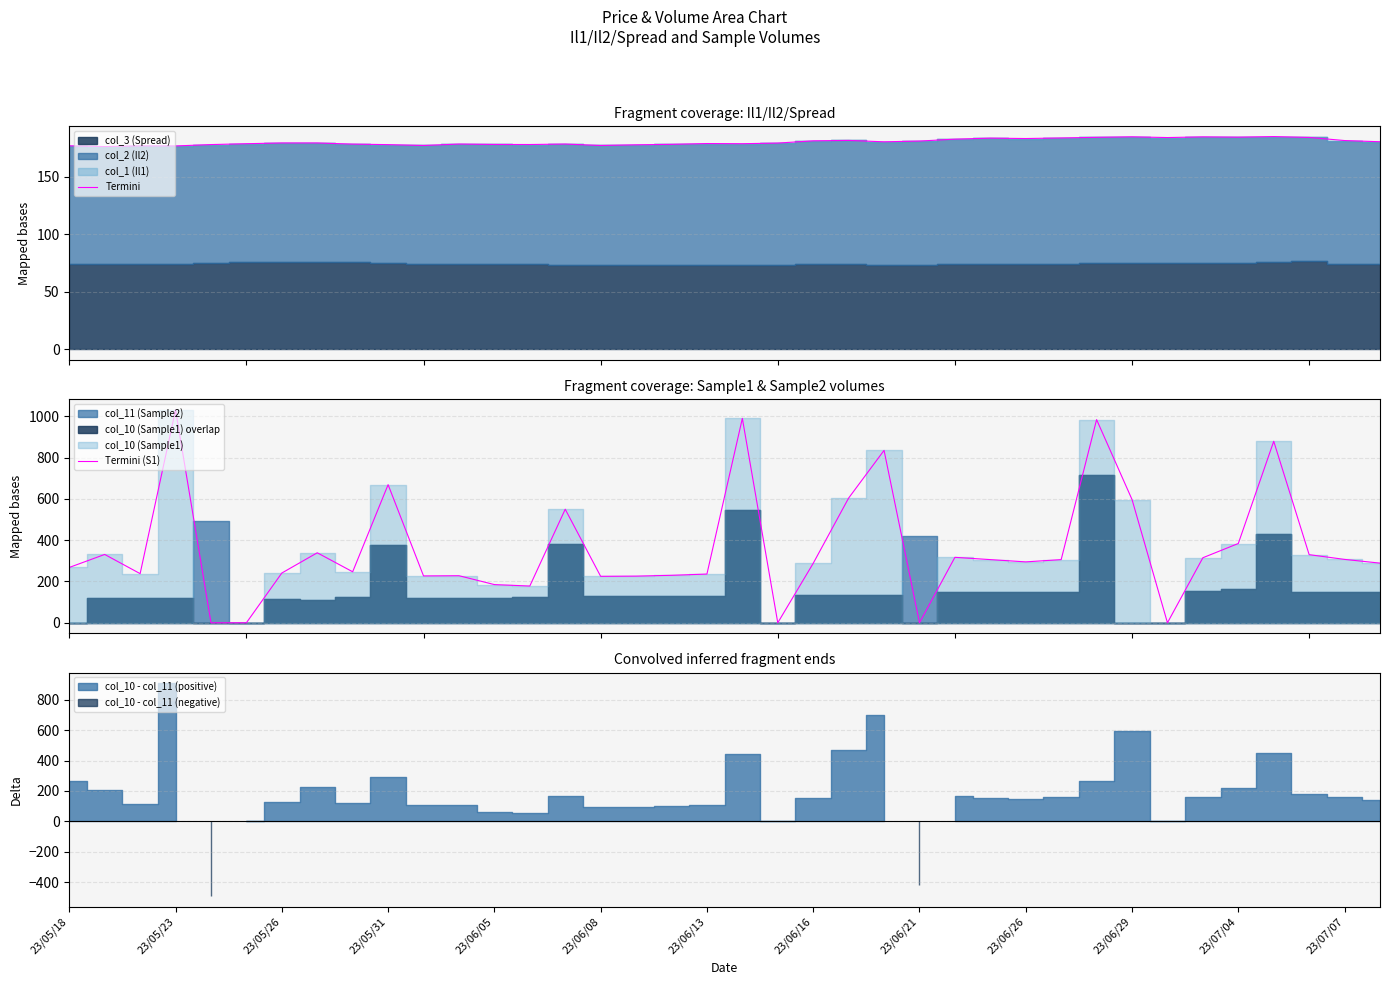

Which series changed the most between 16 and 25?

Termini (S1)